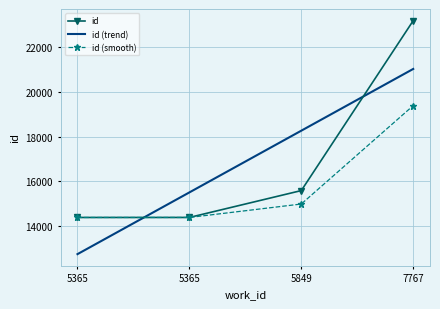

What are all the series names shown in the legend?

id, id (trend), id (smooth)